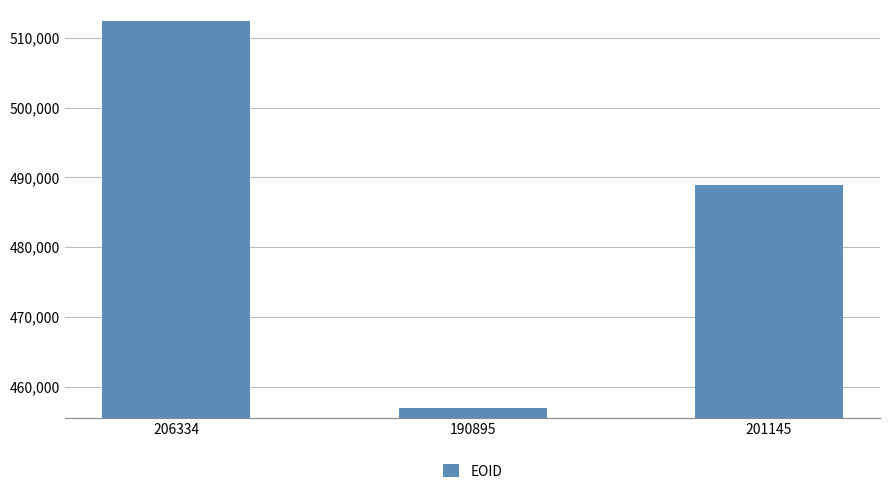

At which category does the chart reach its minimum across all series?

190895